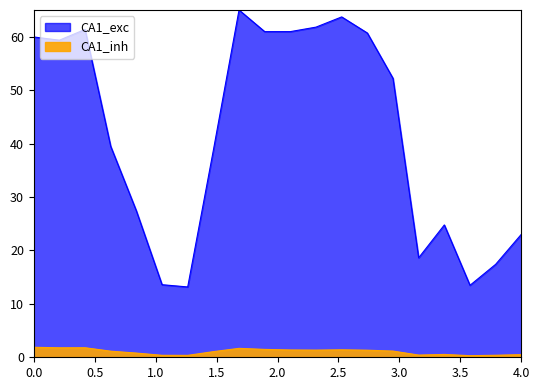

Which series has the widest spread of values?

CA1_exc